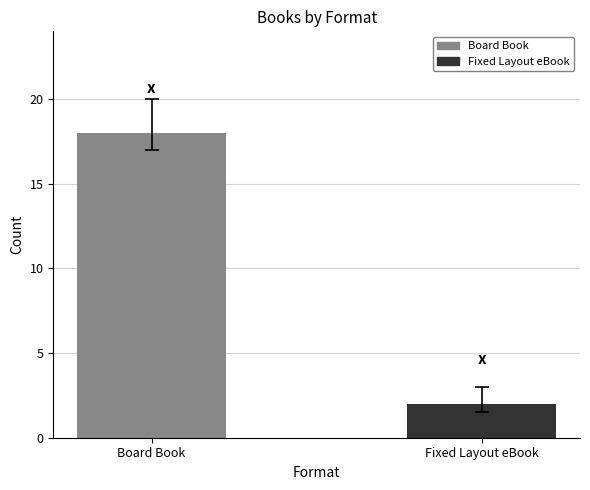

What is the difference between the maximum and minimum values?

16